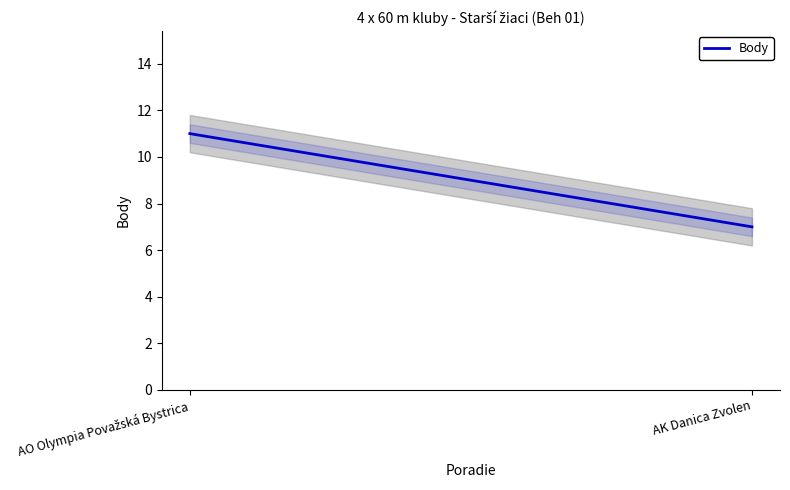

What position from the right is AK Danica Zvolen?

1